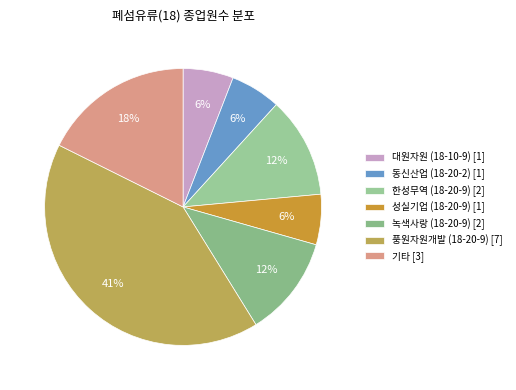

How many segments does this pie chart have?

7